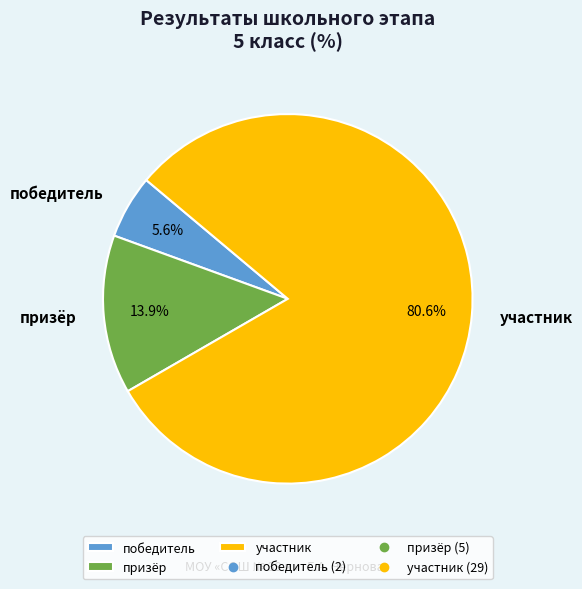

Count the number of slices in the pie.

3